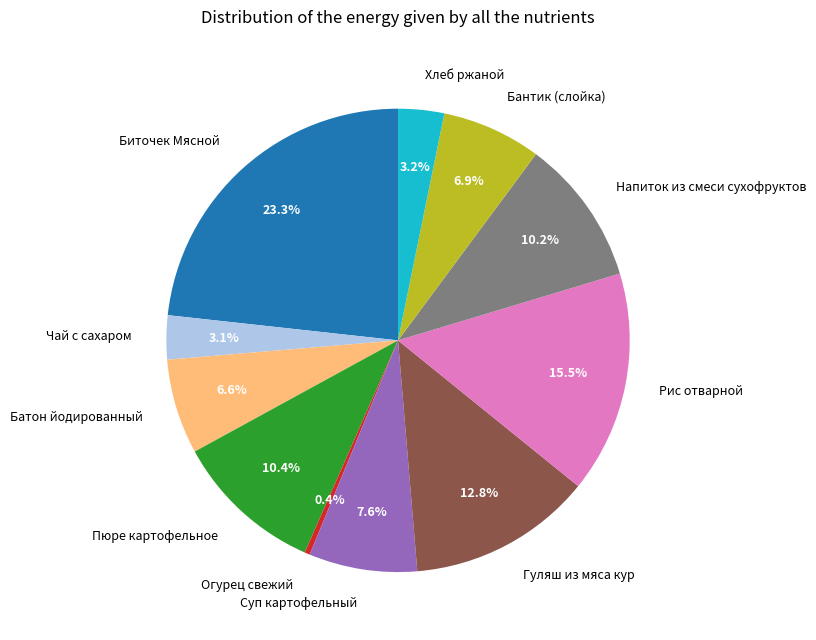

What is the ratio of the value at Хлеб ржаной to the value at Огурец свежий?

8.7